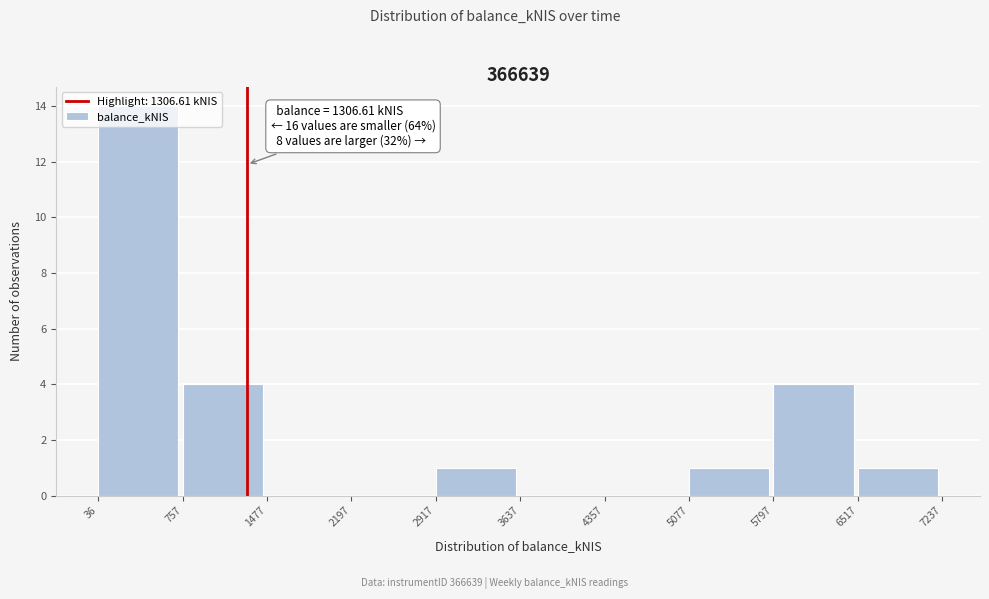

Over which range of the x-axis is the bar tallest?

36 to 757